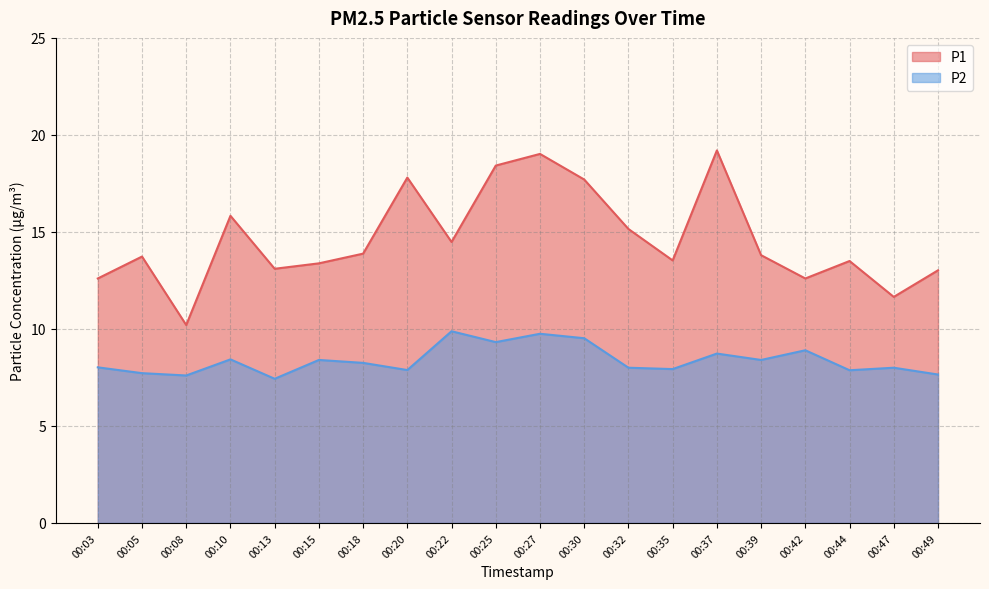

Rank the series at 00:47 from highest to lowest value.

P1, P2